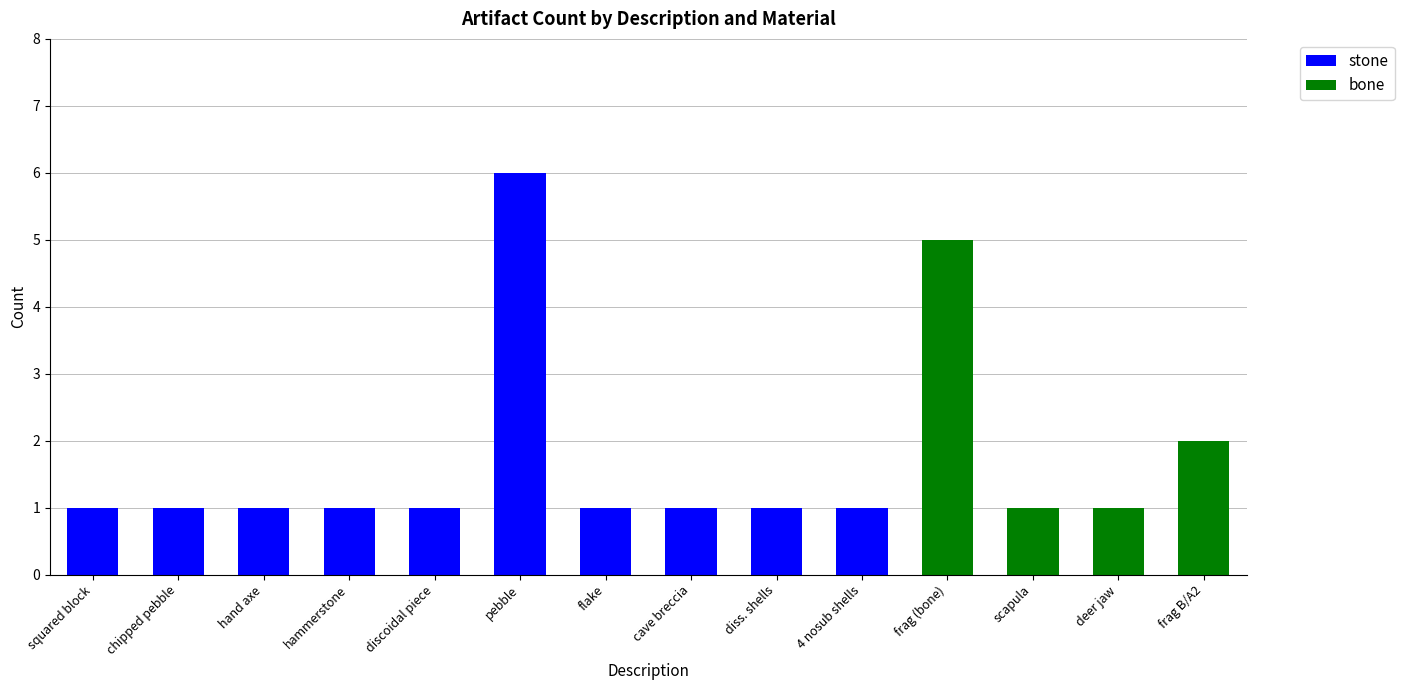

Reading right to left, what are the values for stone?

frag B/A2=0	deer jaw=0	scapula=0	frag (bone)=0	4 nosub shells=1	diss. shells=1	cave breccia=1	flake=1	pebble=6	discoidal piece=1	hammerstone=1	hand axe=1	chipped pebble=1	squared block=1